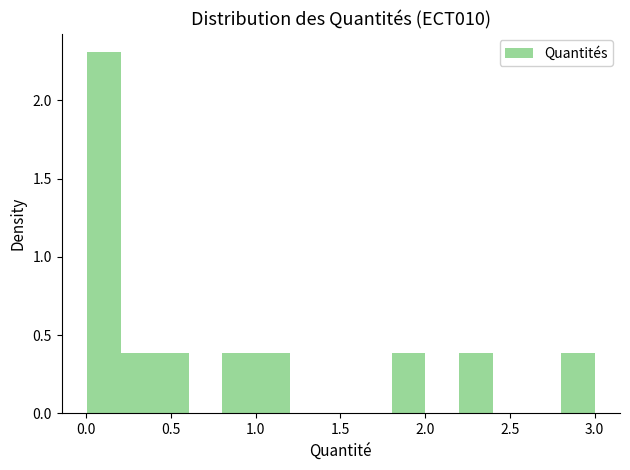

Read against the x-axis, roughly where is the centre of the tallest bar?

0.10